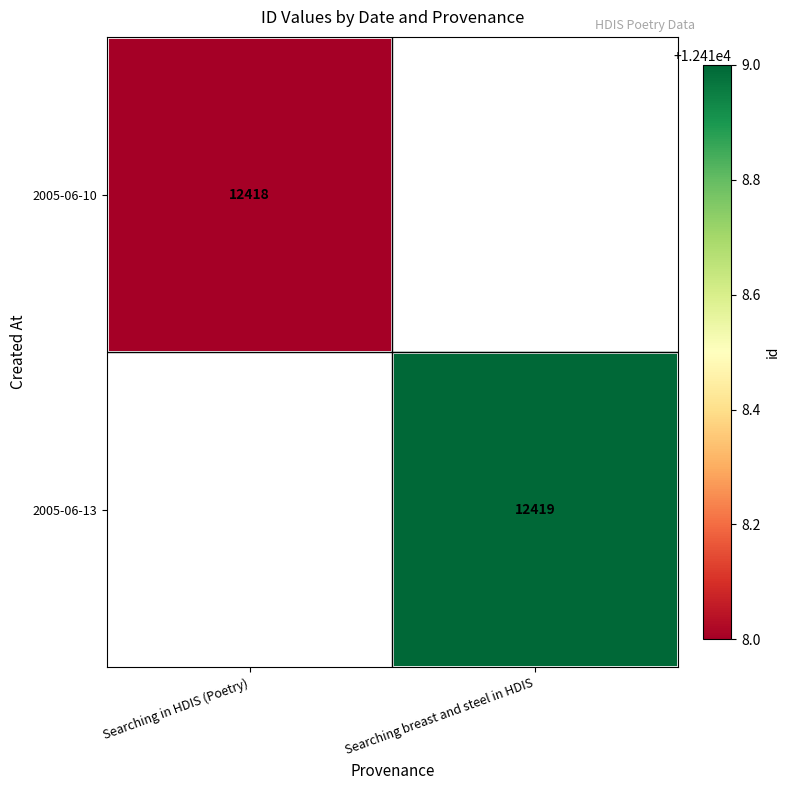

Which category has the lowest value across all series?

Searching in HDIS (Poetry)